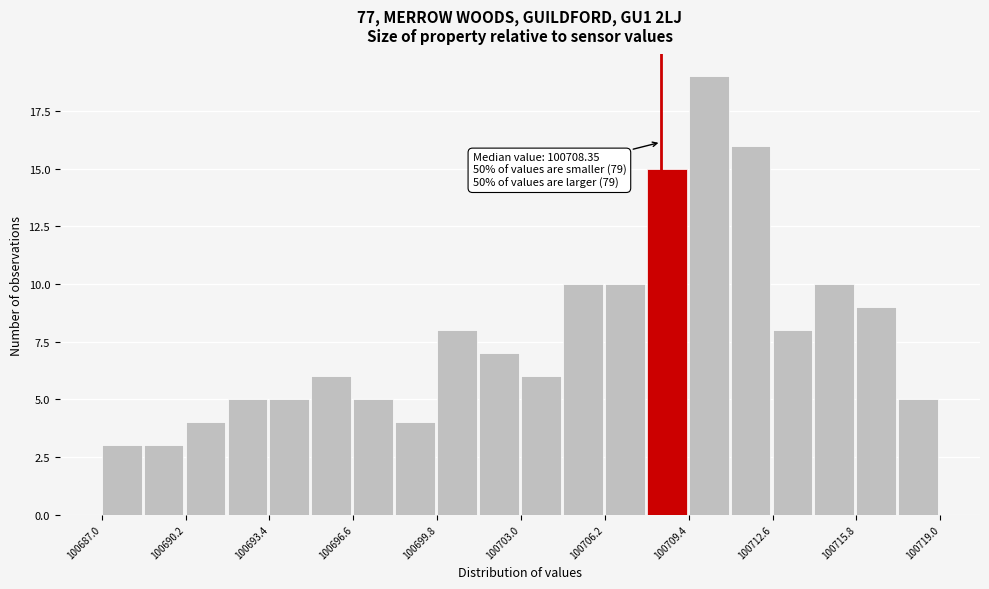

Read against the x-axis, roughly where is the centre of the tallest bar?

100710.0